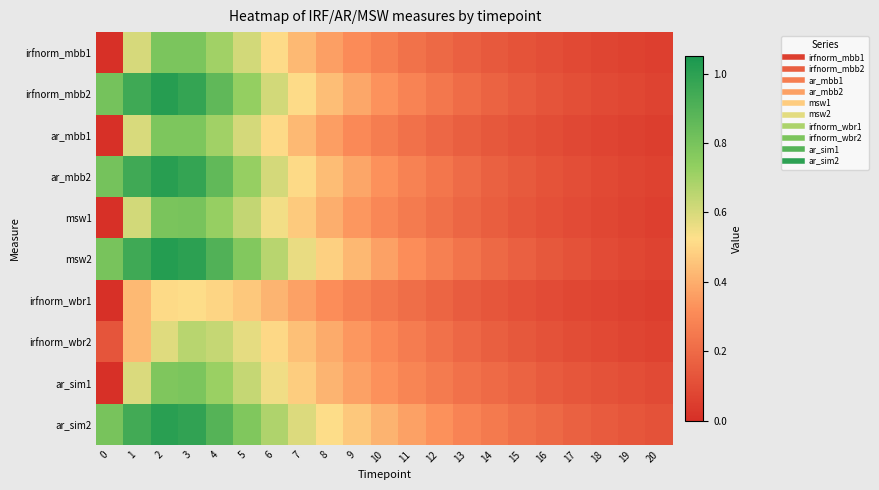

Reading left to right, list all the values displayed in this chart.

irfnorm_mbb1: 0=0.0	1=0.6	2=0.8	3=0.8	4=0.7	5=0.6	6=0.5	7=0.4	8=0.4	9=0.3	10=0.3	11=0.2	12=0.2	13=0.2	14=0.1	15=0.1	16=0.1	17=0.1	18=0.1	19=0.1	20=0.1
irfnorm_mbb2: 0=0.8	1=0.9	2=1.0	3=1.0	4=0.9	5=0.7	6=0.6	7=0.5	8=0.4	9=0.4	10=0.3	11=0.3	12=0.2	13=0.2	14=0.2	15=0.1	16=0.1	17=0.1	18=0.1	19=0.1	20=0.1
ar_mbb1: 0=0.0	1=0.6	2=0.8	3=0.8	4=0.7	5=0.6	6=0.5	7=0.4	8=0.4	9=0.3	10=0.3	11=0.2	12=0.2	13=0.2	14=0.1	15=0.1	16=0.1	17=0.1	18=0.1	19=0.1	20=0.1
ar_mbb2: 0=0.8	1=0.9	2=1.0	3=1.0	4=0.9	5=0.7	6=0.6	7=0.5	8=0.4	9=0.4	10=0.3	11=0.3	12=0.2	13=0.2	14=0.2	15=0.1	16=0.1	17=0.1	18=0.1	19=0.1	20=0.1
msw1: 0=0.0	1=0.6	2=0.8	3=0.8	4=0.7	5=0.6	6=0.5	7=0.5	8=0.4	9=0.3	10=0.3	11=0.3	12=0.2	13=0.2	14=0.2	15=0.1	16=0.1	17=0.1	18=0.1	19=0.1	20=0.1
msw2: 0=0.8	1=1.0	2=1.0	3=1.0	4=0.9	5=0.8	6=0.7	7=0.6	8=0.5	9=0.4	10=0.4	11=0.3	12=0.3	13=0.2	14=0.2	15=0.2	16=0.1	17=0.1	18=0.1	19=0.1	20=0.1
irfnorm_wbr1: 0=0.0	1=0.4	2=0.5	3=0.5	4=0.5	5=0.5	6=0.4	7=0.4	8=0.3	9=0.3	10=0.2	11=0.2	12=0.2	13=0.2	14=0.1	15=0.1	16=0.1	17=0.1	18=0.1	19=0.1	20=0.1
irfnorm_wbr2: 0=0.1	1=0.4	2=0.6	3=0.7	4=0.6	5=0.6	6=0.5	7=0.4	8=0.4	9=0.3	10=0.3	11=0.3	12=0.2	13=0.2	14=0.2	15=0.1	16=0.1	17=0.1	18=0.1	19=0.1	20=0.1
ar_sim1: 0=0.0	1=0.6	2=0.8	3=0.8	4=0.7	5=0.6	6=0.6	7=0.5	8=0.4	9=0.4	10=0.3	11=0.3	12=0.3	13=0.2	14=0.2	15=0.2	16=0.2	17=0.1	18=0.1	19=0.1	20=0.1
ar_sim2: 0=0.8	1=0.9	2=1.0	3=1.0	4=0.9	5=0.8	6=0.7	7=0.6	8=0.5	9=0.5	10=0.4	11=0.4	12=0.3	13=0.3	14=0.3	15=0.2	16=0.2	17=0.2	18=0.1	19=0.1	20=0.1